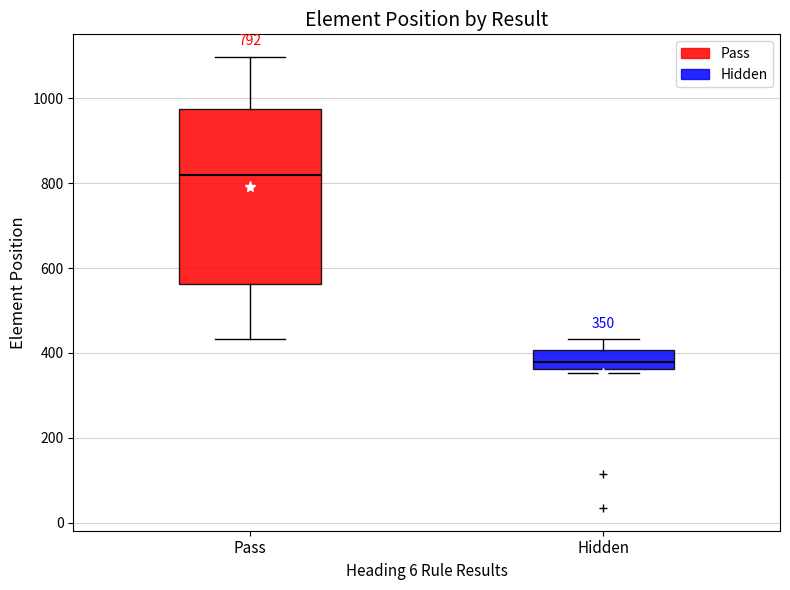

Which box's median line is the lowest?

Hidden